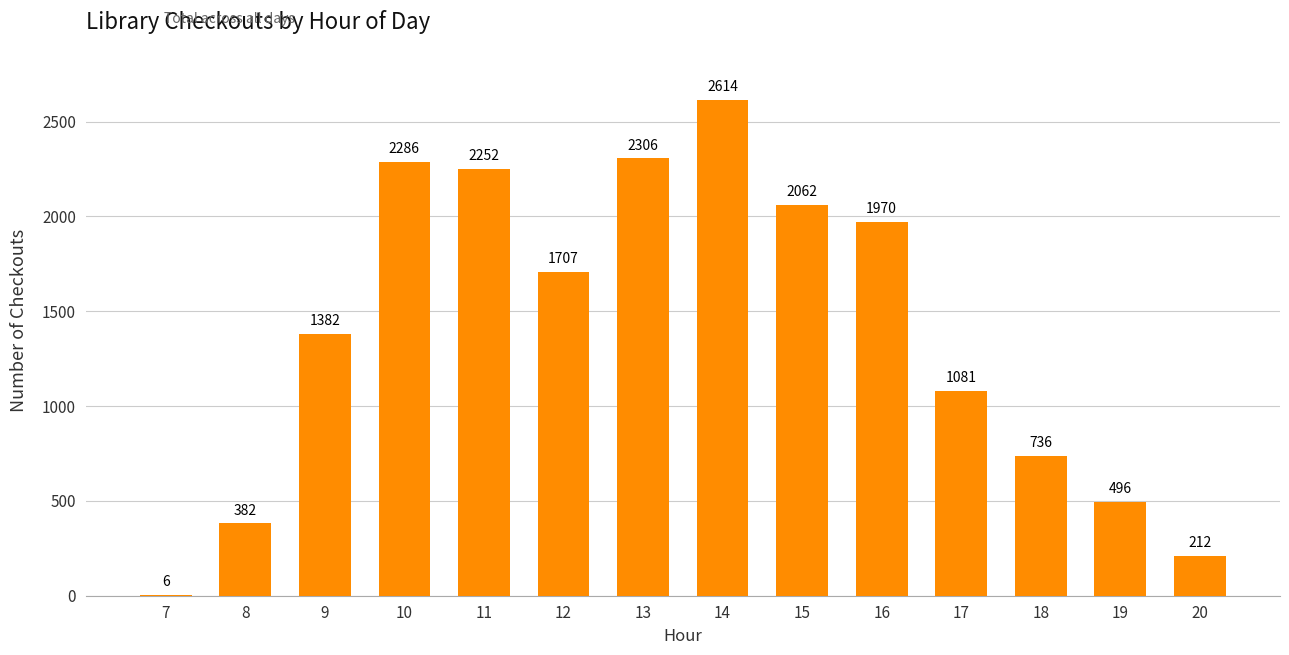

Reading left to right, what are all the values shown in this chart?

6	382	1382	2286	2252	1707	2306	2614	2062	1970	1081	736	496	212